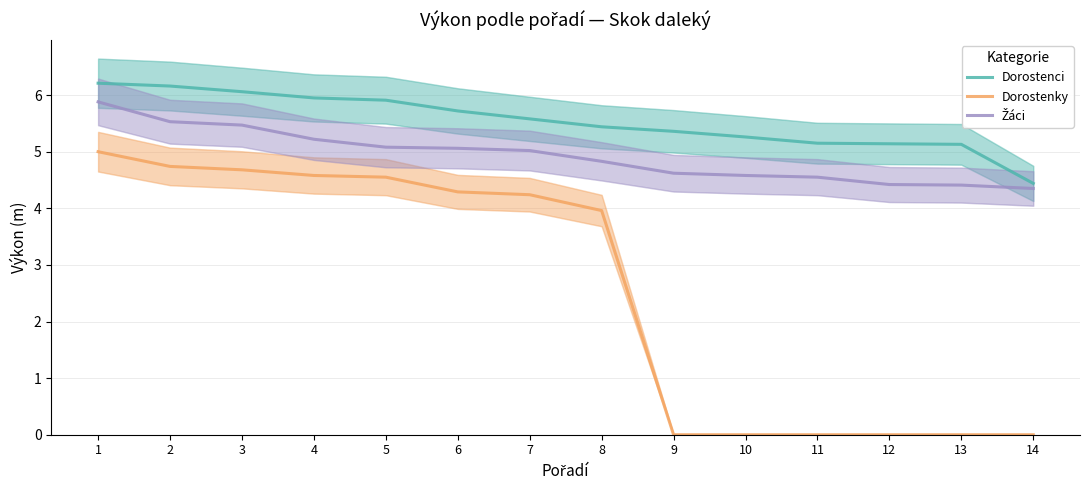

How many series are shown in this chart?

3